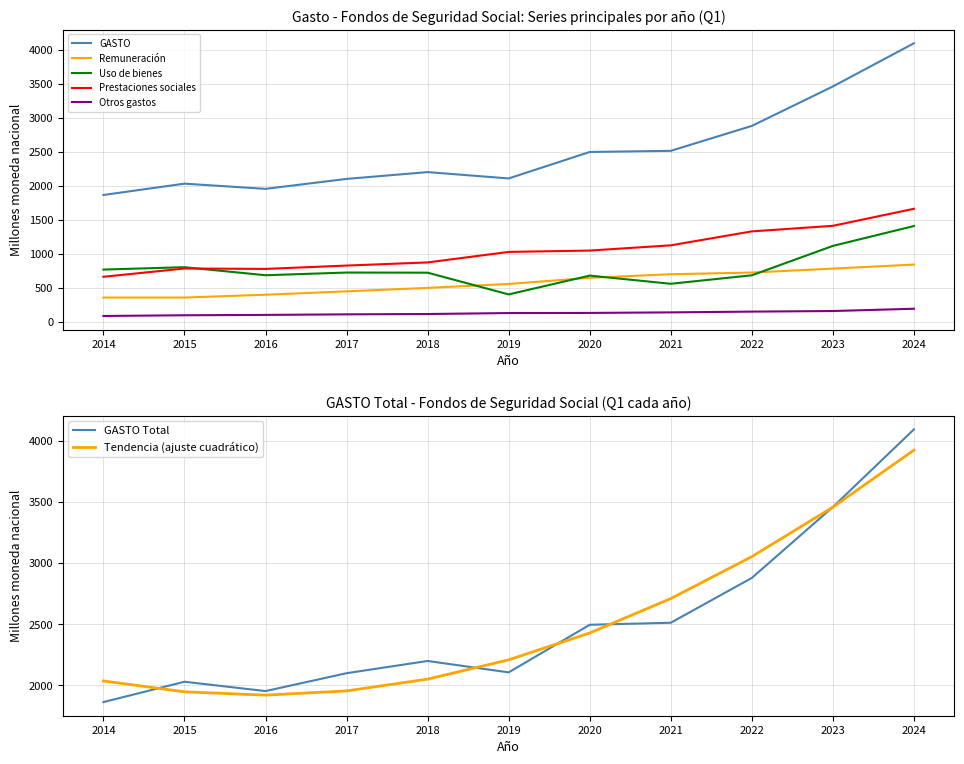

Is it true that Uso de bienes (2014-I) equals 1388.8 at 2014-III?

False